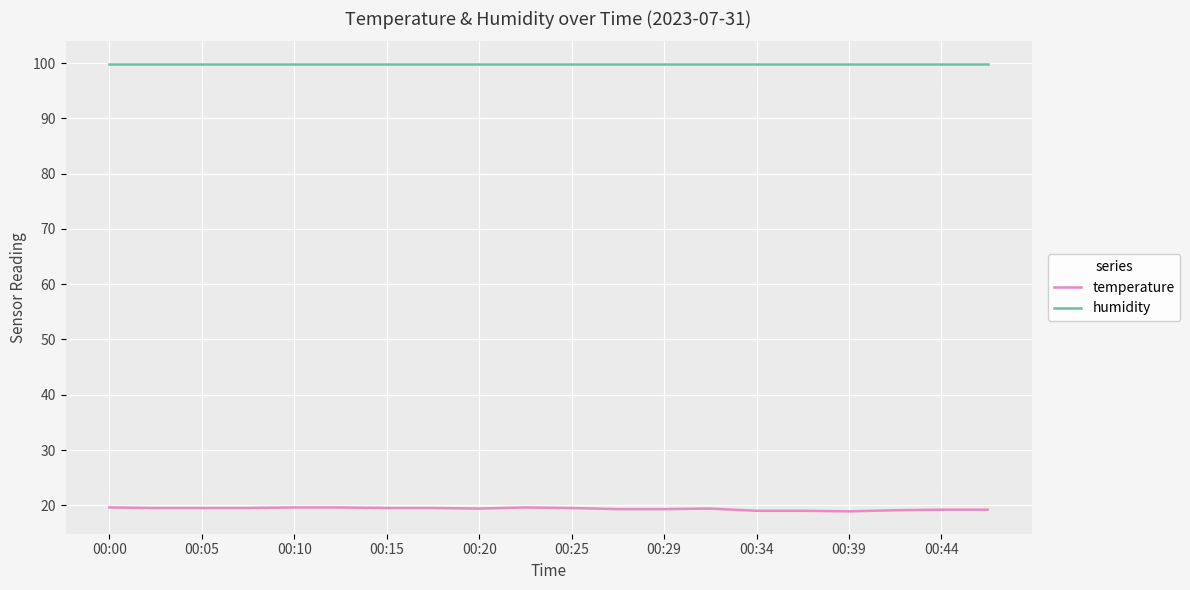

List the series in order of their peak value, lowest first.

temperature, humidity